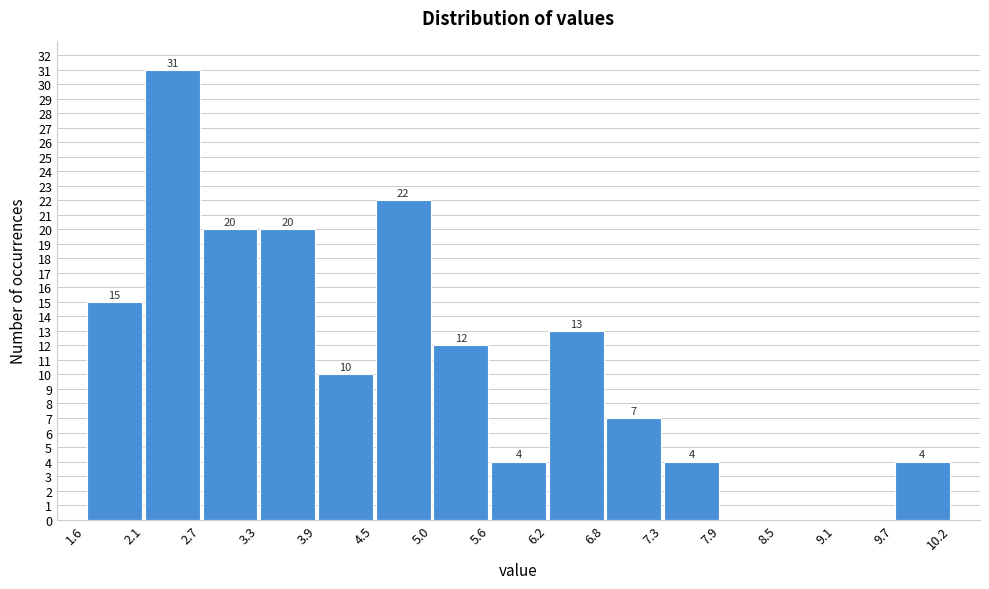

Which range on the x-axis has the tallest bar?

2.1 to 2.7